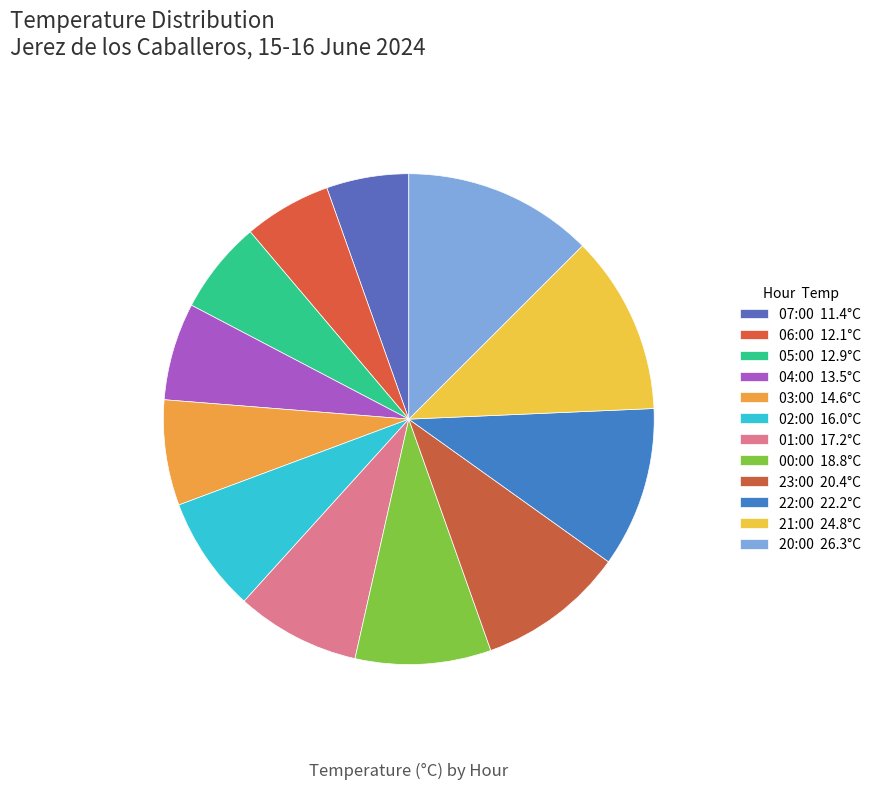

How many segments does this pie chart have?

12